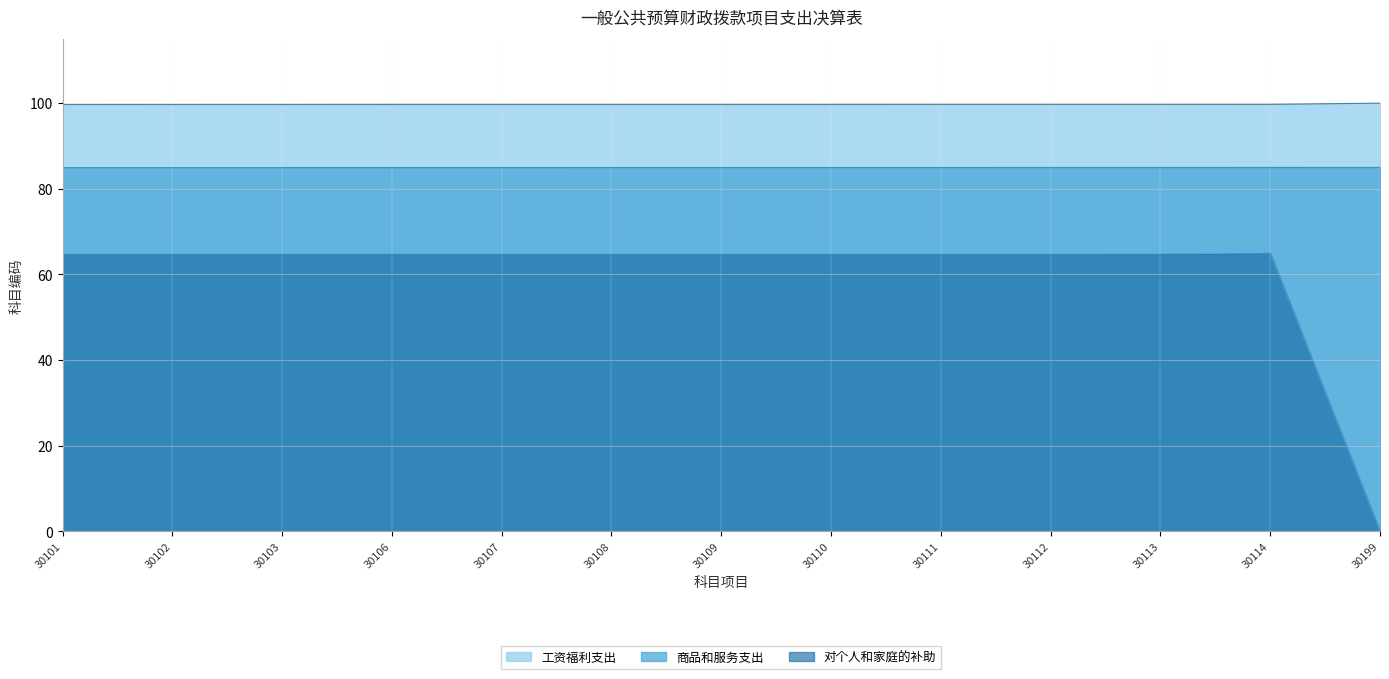

Reading left to right, what are all the values shown in this chart?

工资福利支出: 30101=99.7	30102=99.7	30103=99.7	30106=99.7	30107=99.7	30108=99.7	30109=99.7	30110=99.7	30111=99.7	30112=99.7	30113=99.7	30114=99.7	30199=100.0
商品和服务支出: 30101=85.0	30102=85.0	30103=85.0	30106=85.0	30107=85.0	30108=85.0	30109=85.0	30110=85.0	30111=85.0	30112=85.0	30113=85.0	30114=85.0	30199=85.0
对个人和家庭的补助: 30101=64.8	30102=64.8	30103=64.8	30106=64.8	30107=64.8	30108=64.8	30109=64.8	30110=64.8	30111=64.8	30112=64.8	30113=64.8	30114=65.0	30199=0.0